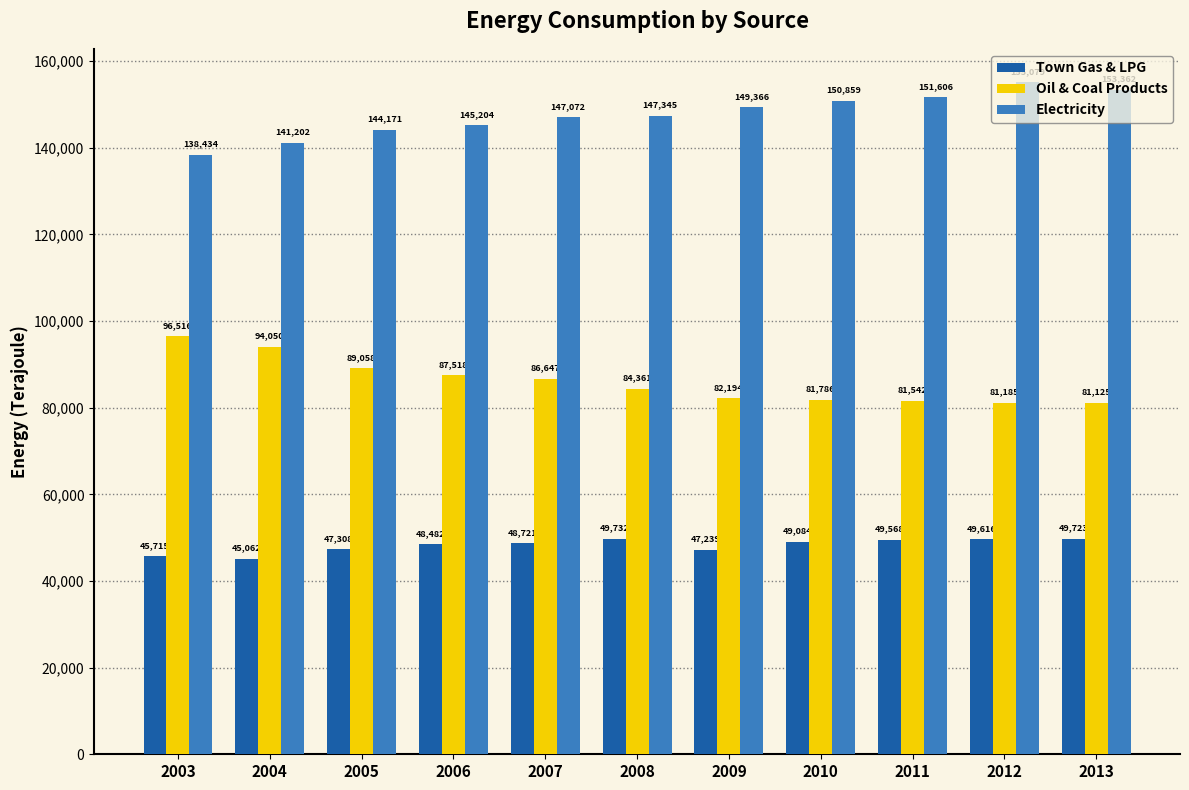

Does the chart contain any negative values?

No